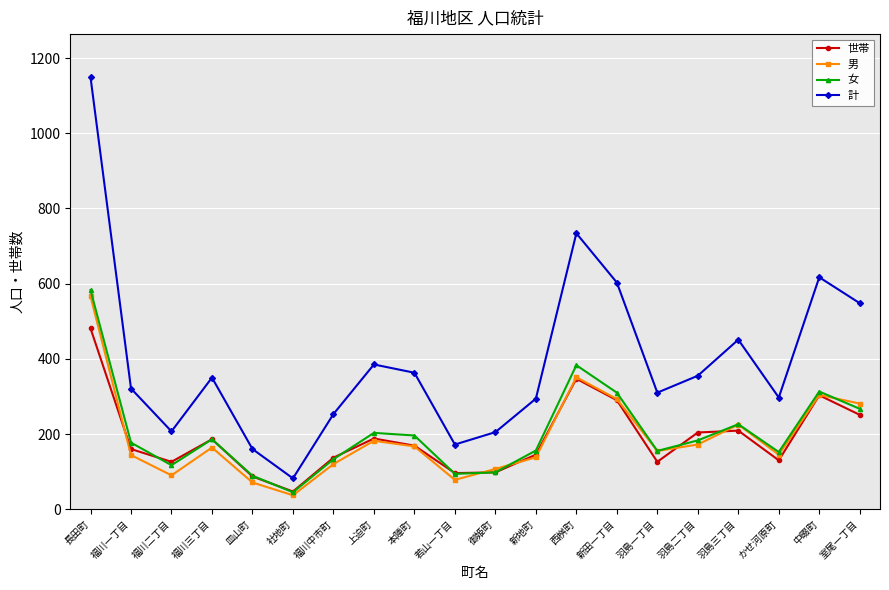

True or false: 女 has more than 0 interior local peaks.

True